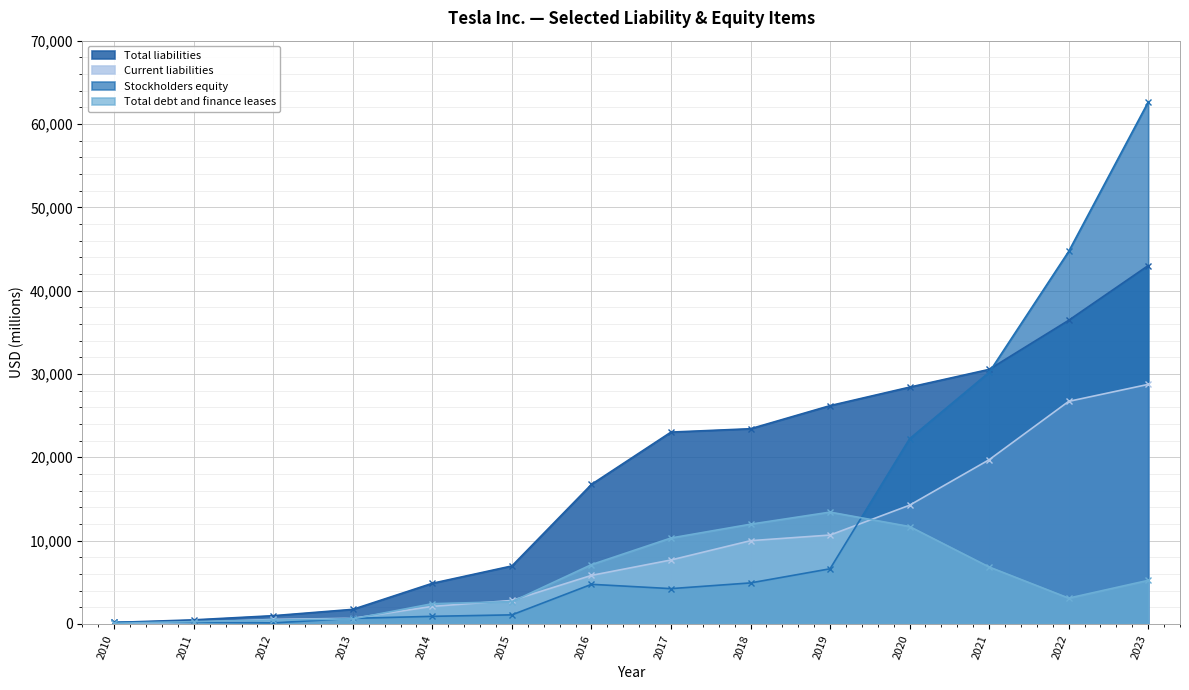

How many data points in Total debt and finance leases are above 5230?

6